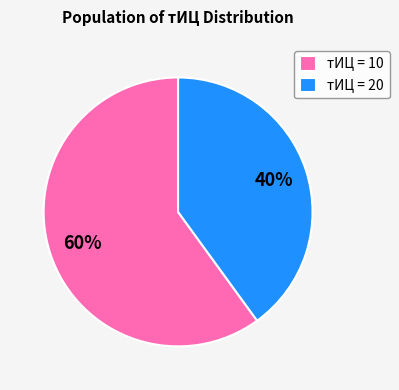

Is the sum of тИЦ = 10 and тИЦ = 20 greater than half?

Yes